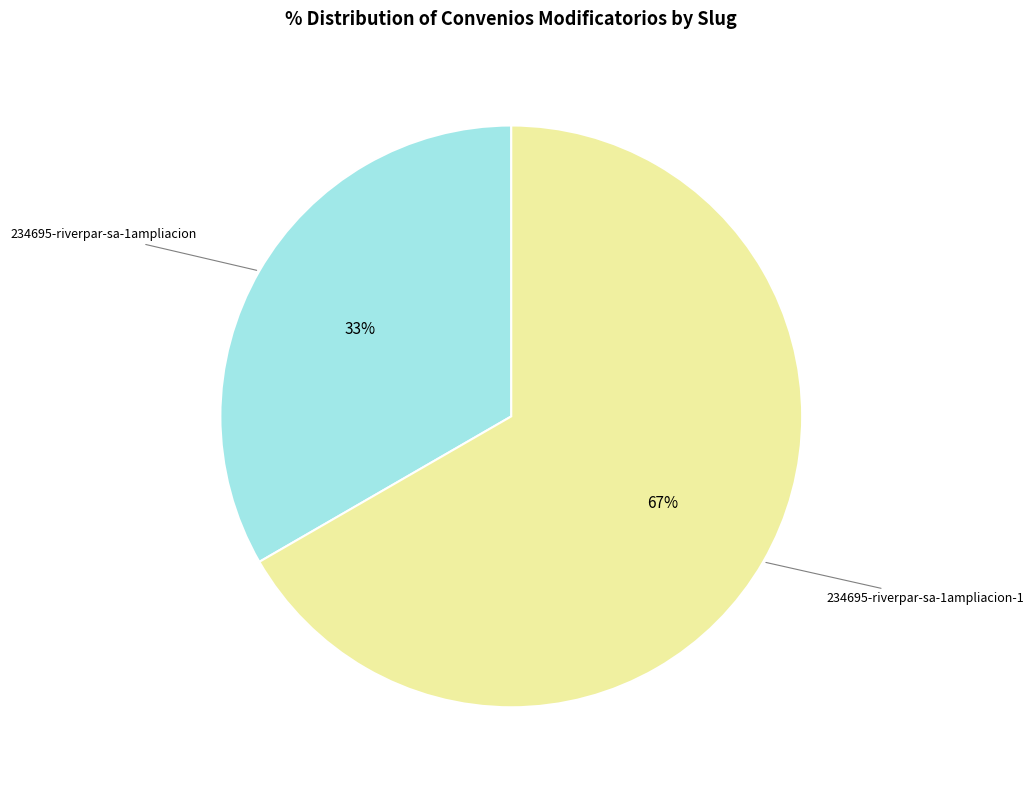

The 234695-riverpar-sa-1ampliacion slice represents 33% of the pie. True or false?

True